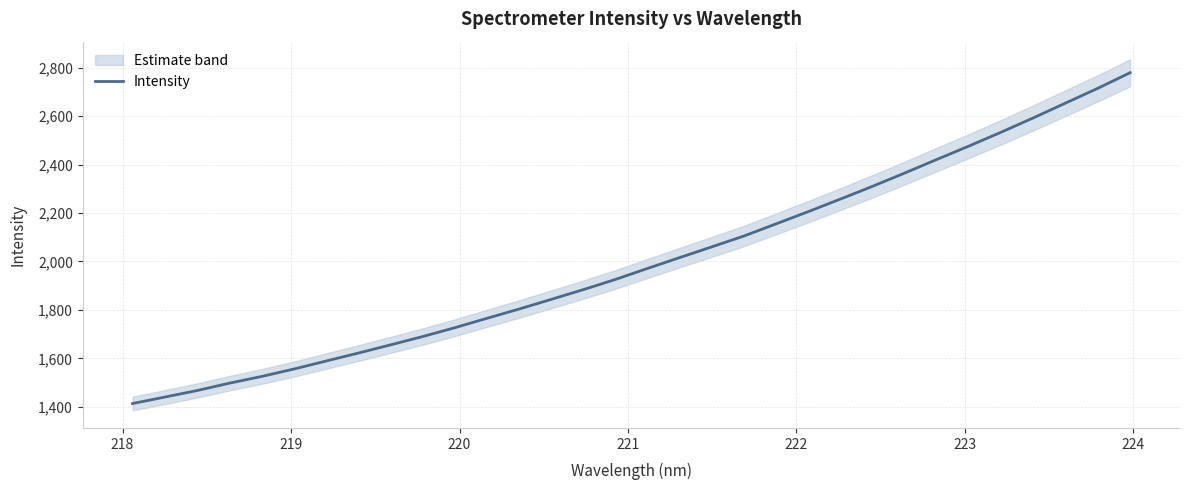

What is the minimum value for Intensity?

1413.5